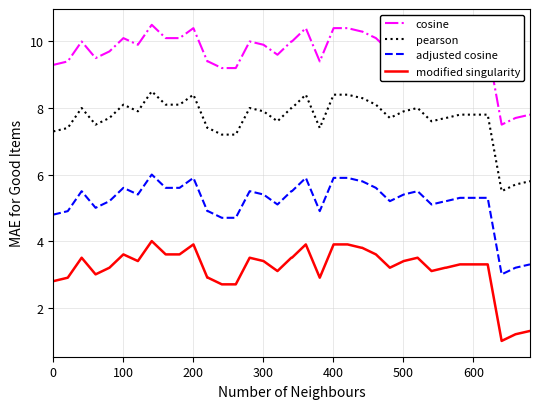

What are all the series names shown in the legend?

cosine, pearson, adjusted cosine, modified singularity